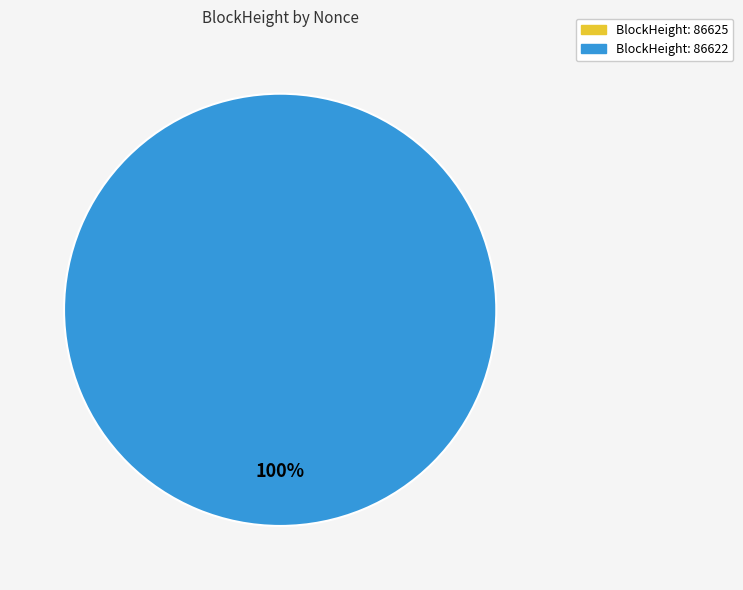

What is the smallest slice in the pie chart?

86625